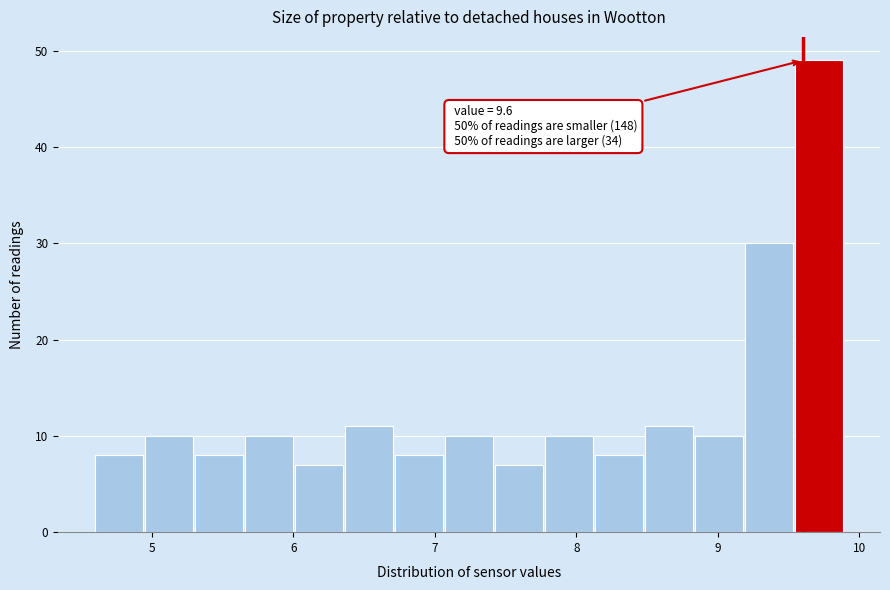

Around what value on the x-axis is the tallest bar? Give the approximate position of its centre, as read against the axis.

9.7